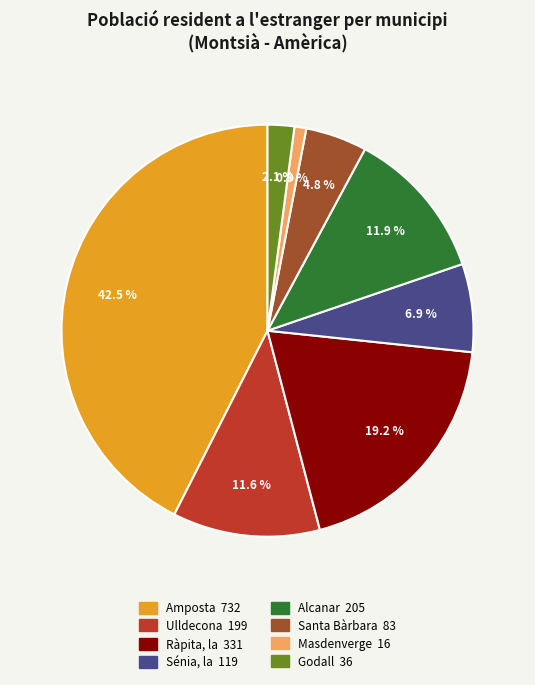

True or false: Ràpita, la accounts for 25% of the total.

False